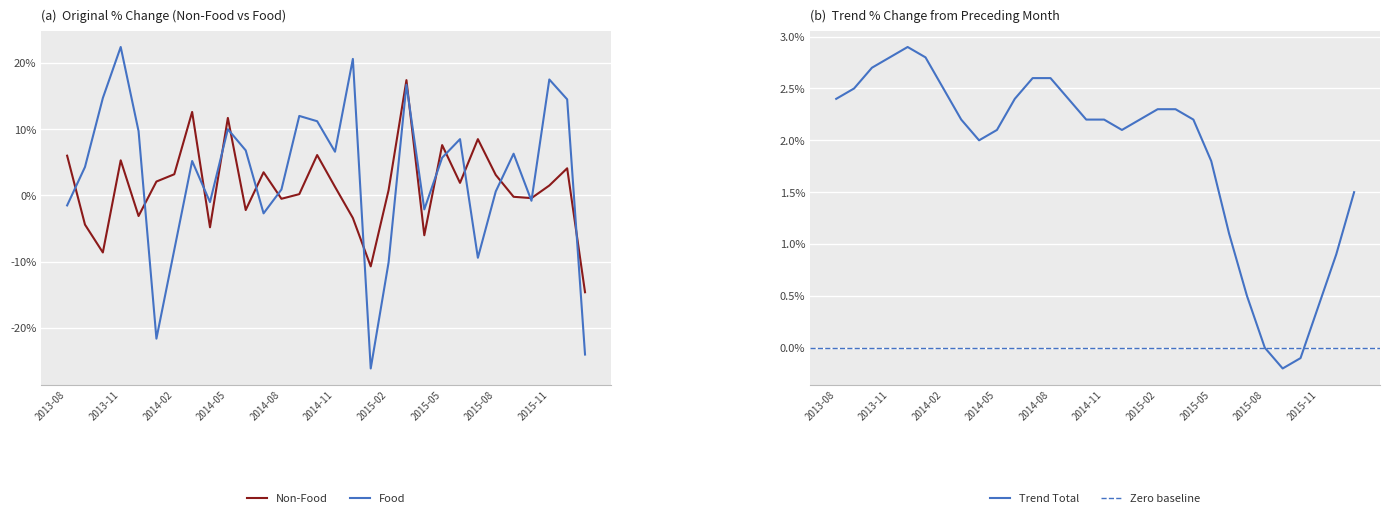

Which series has the largest total across all categories?

Original Food